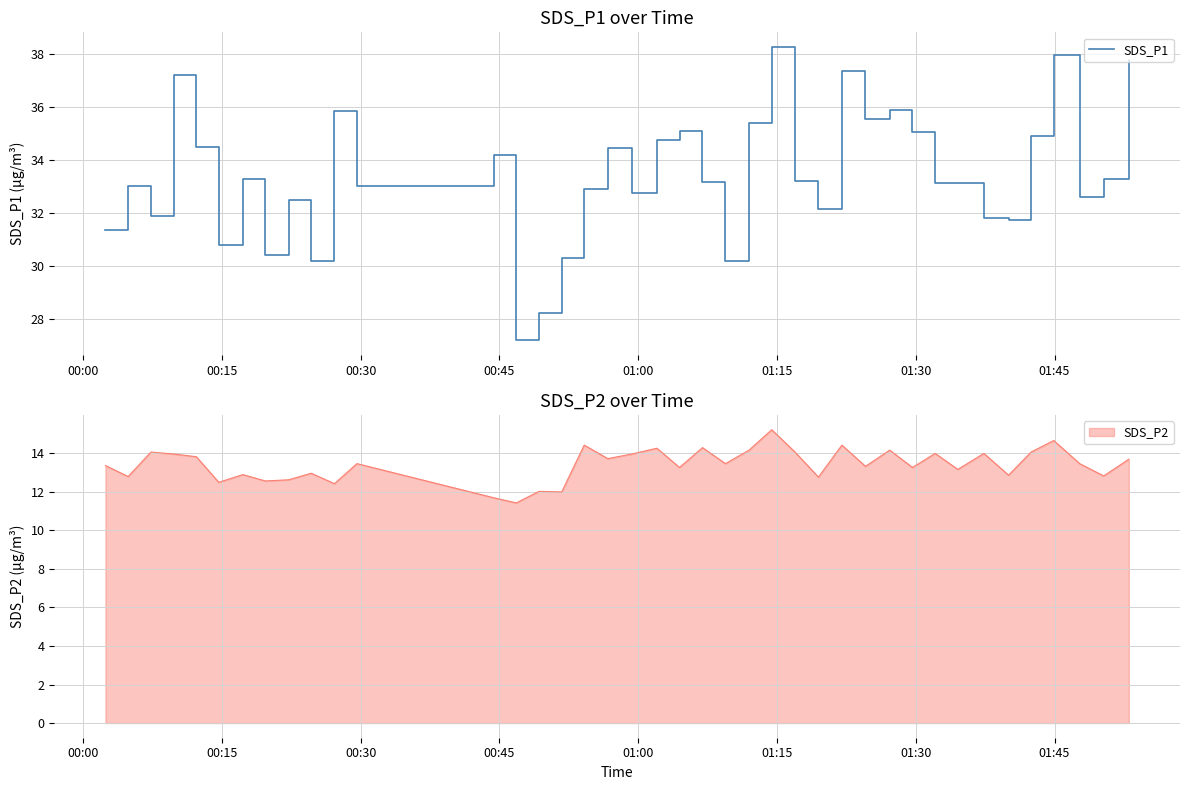

What is the maximum value for SDS_P1?

38.3